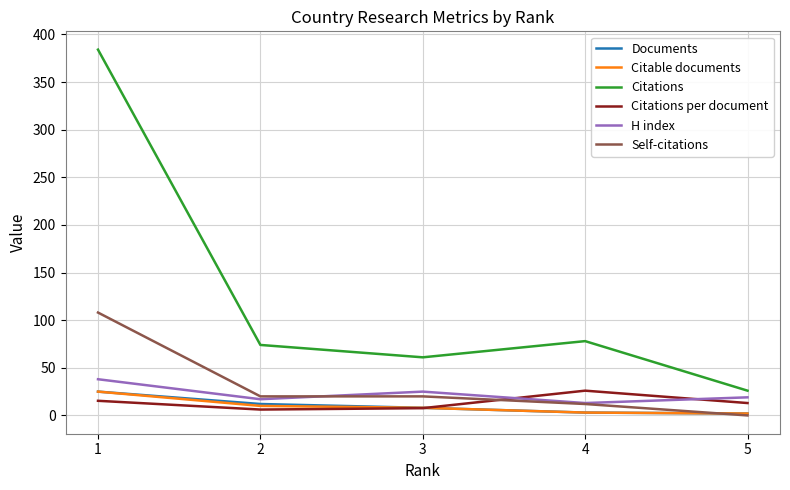

Does the chart have visible grid lines?

Yes